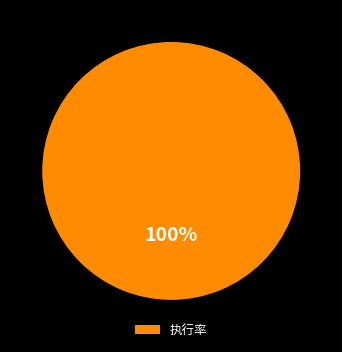

Is it true that 执行率 is 91% of the pie?

False